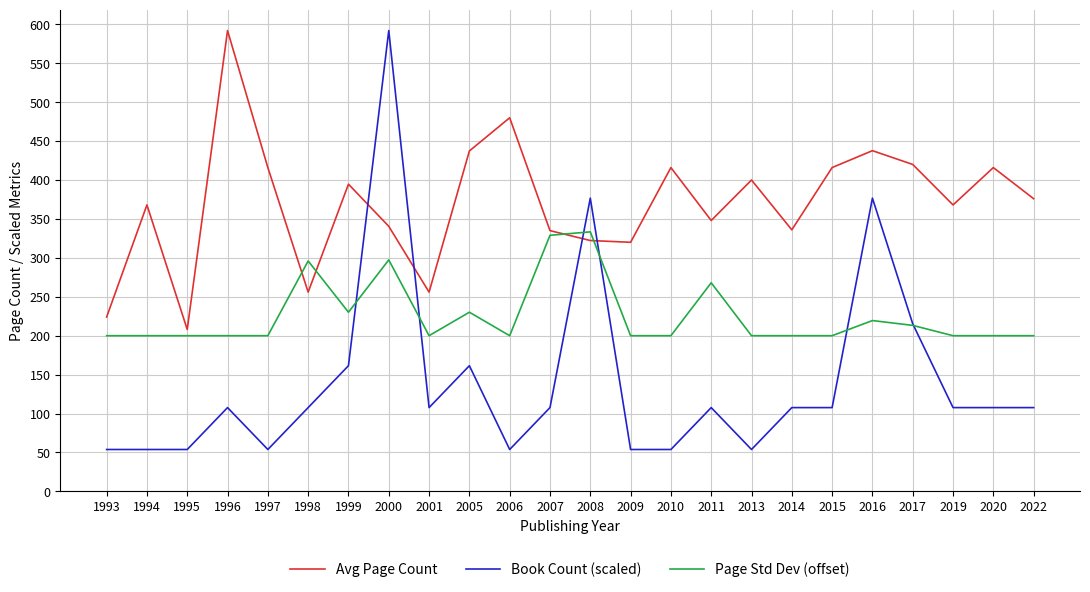

Which series has the largest range (max minus min)?

Book Count (scaled)